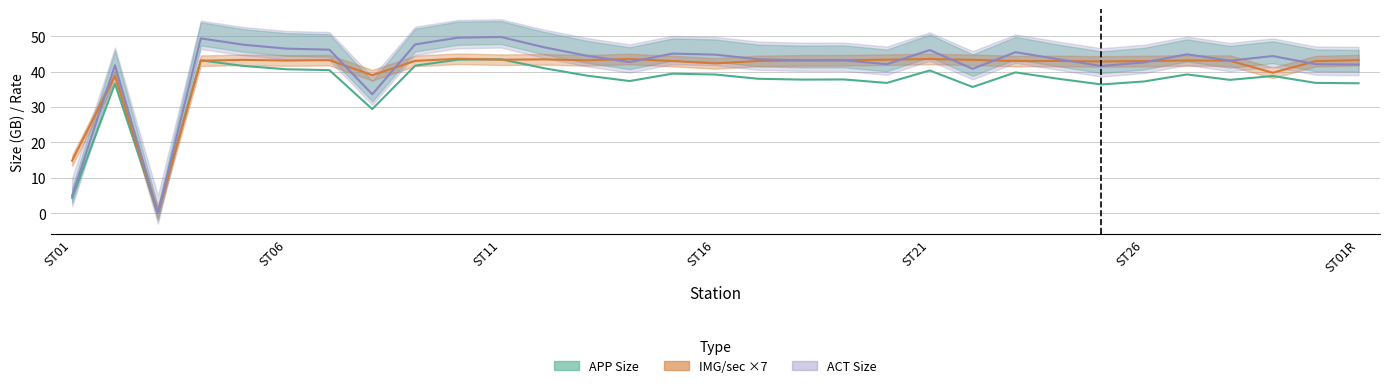

True or false: IMG/sec scaled has a value of 43.2 at 18.

True